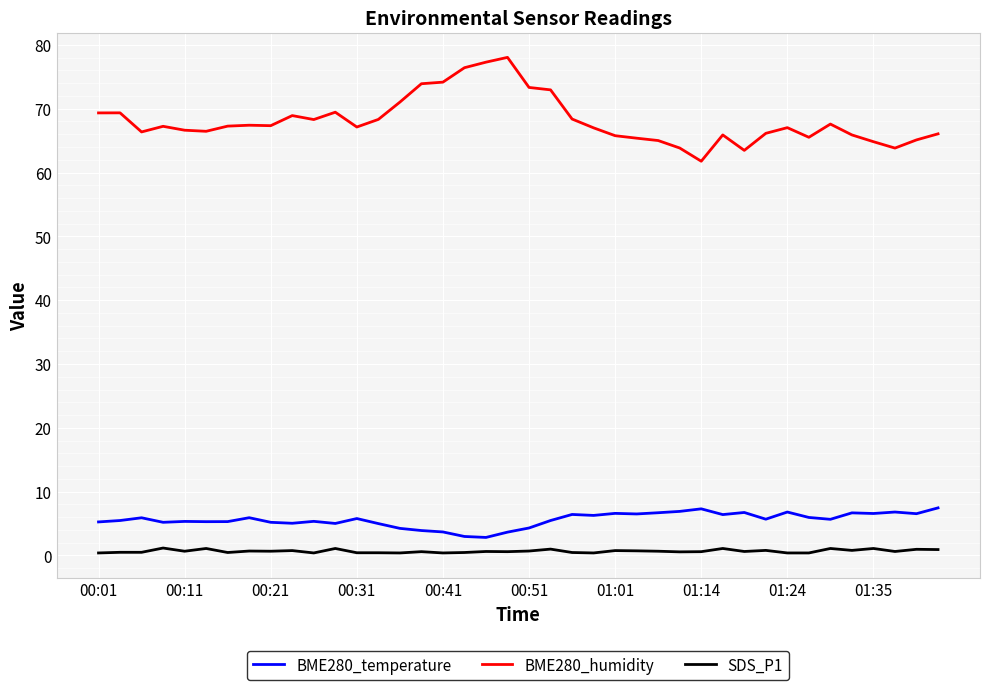

What is the sum of all BME280_temperature values?

224.3